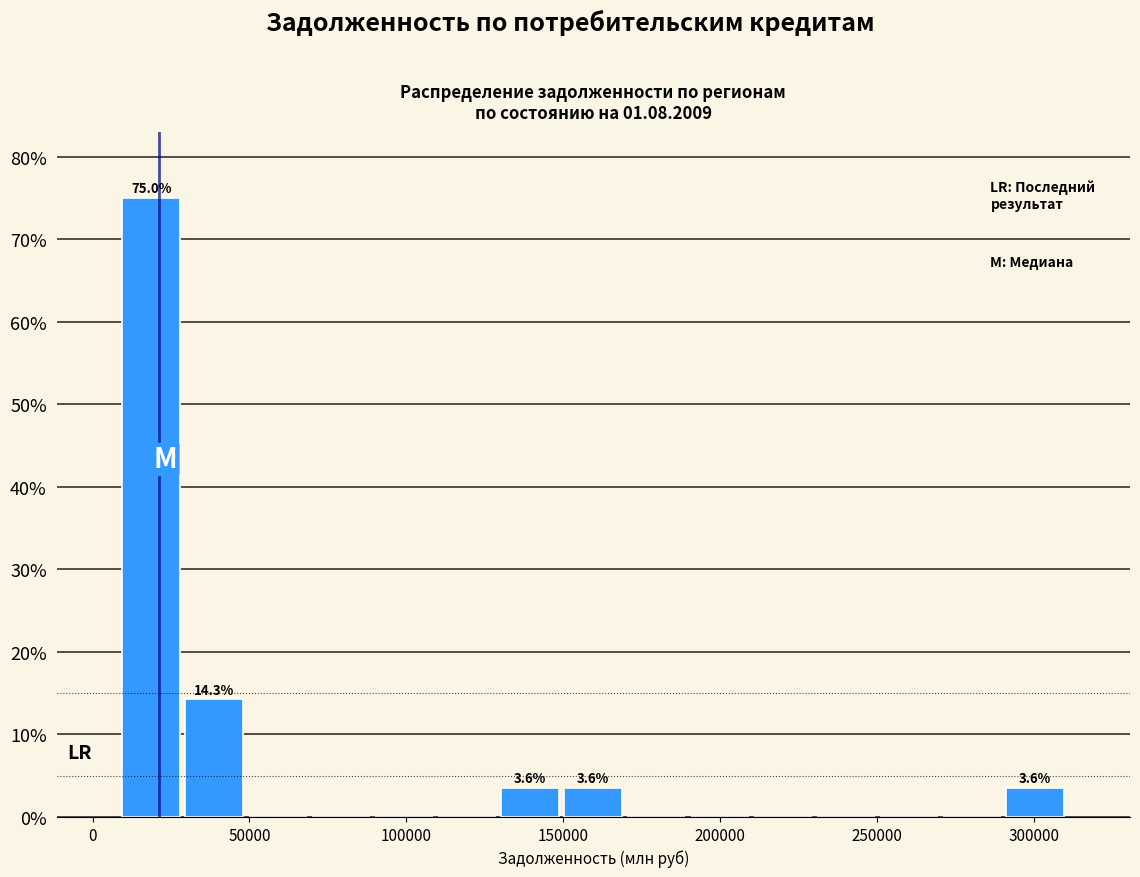

Which range on the x-axis has the tallest bar?

10000 to 30000